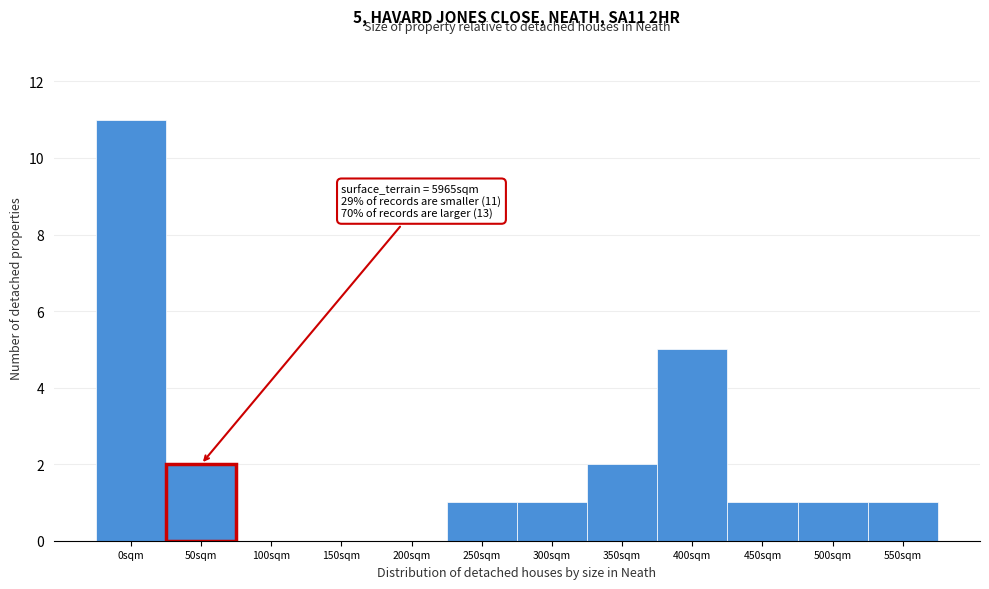

Reading left to right, what are all the values shown in this chart?

0sqm=11	50sqm=2	100sqm=0	150sqm=0	200sqm=0	250sqm=1	300sqm=1	350sqm=2	400sqm=5	450sqm=1	500sqm=1	550sqm=1